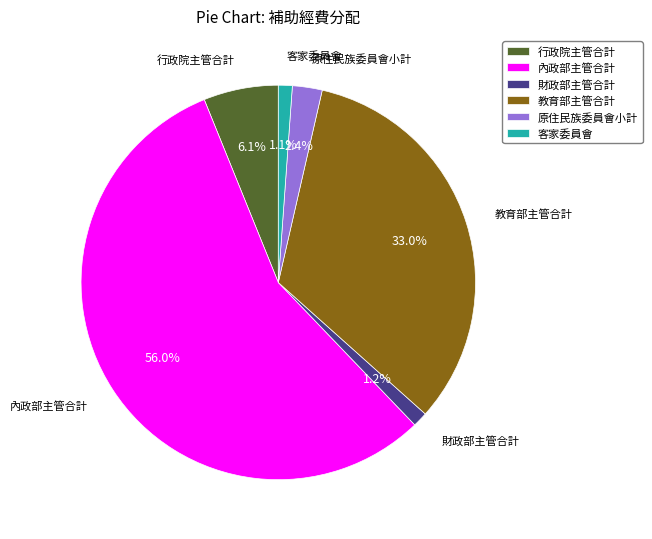

The 行政院主管合計 slice represents 16% of the pie. True or false?

False